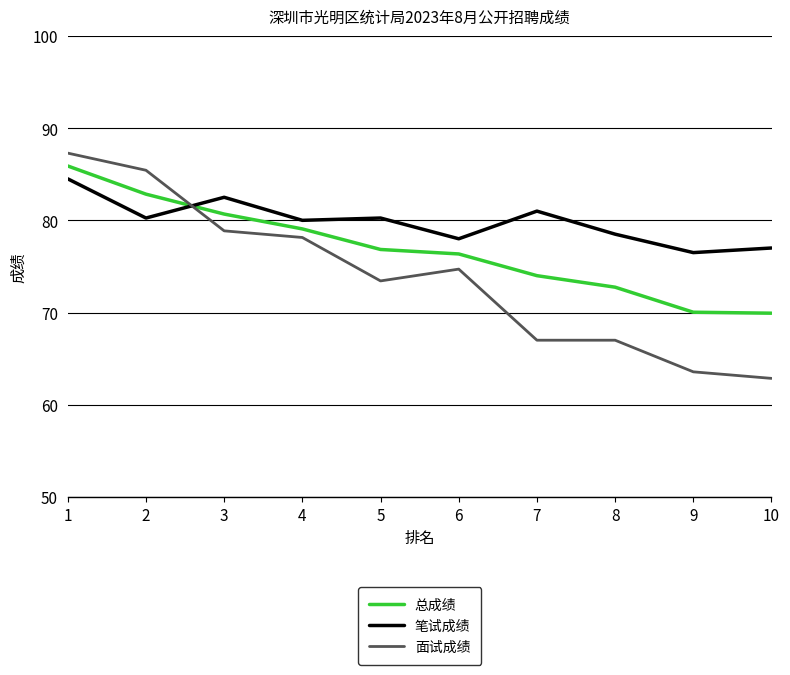

At 6, list the series in order from smallest to largest.

面试成绩, 总成绩, 笔试成绩